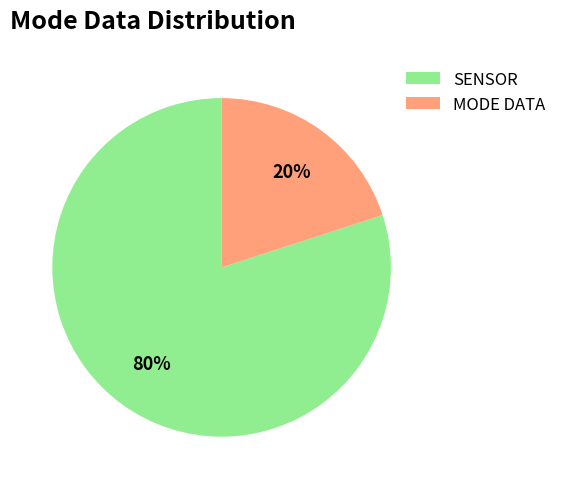

Combined, do MODE DATA and SENSOR account for over 50%?

Yes